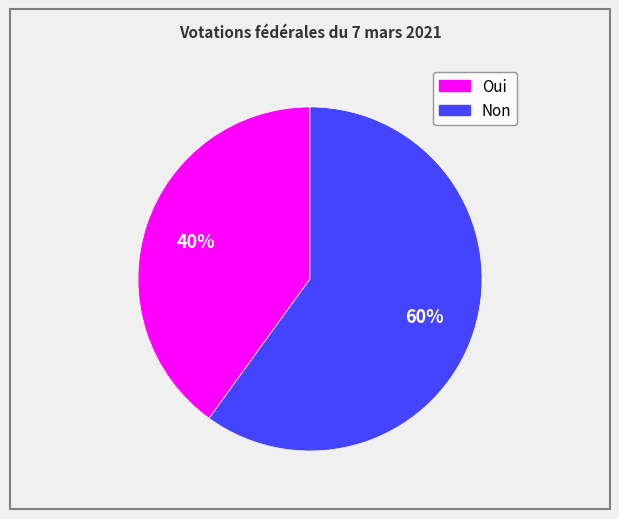

Count the number of slices in the pie.

2